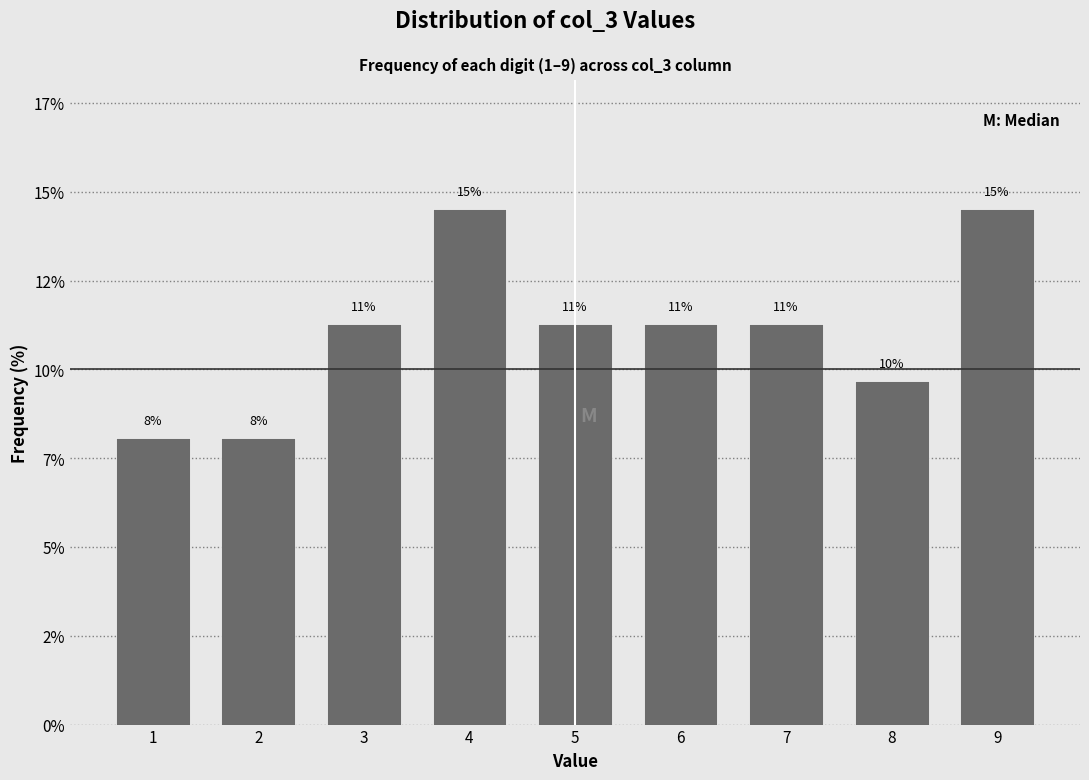

Are the bars horizontal?

No